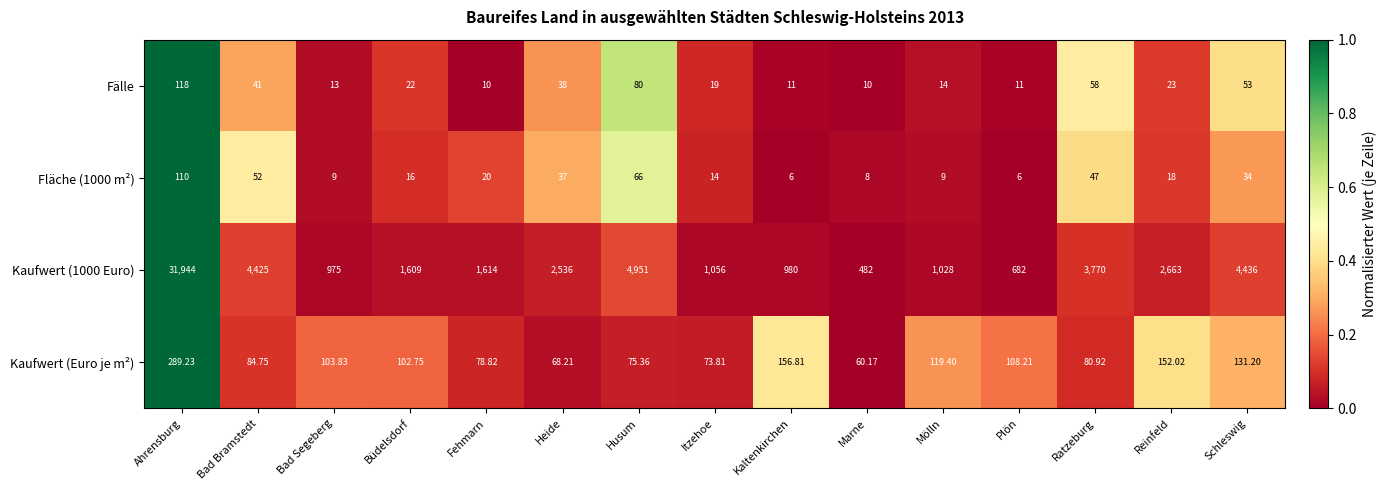

Which series has the largest total across all categories?

Kaufwert (1000 Euro)